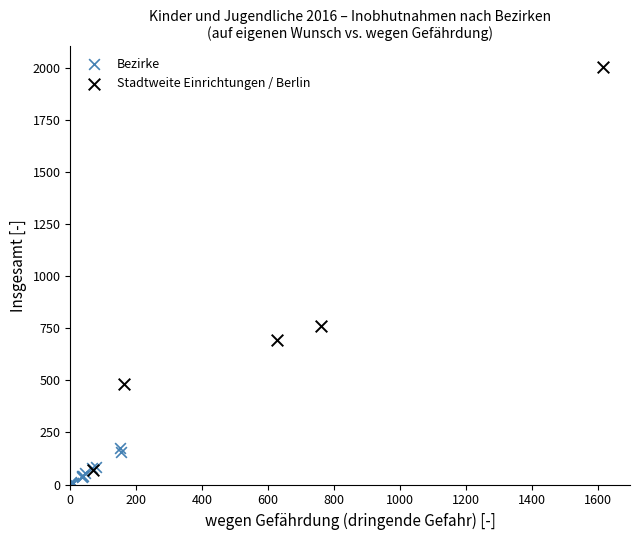

Which series has the largest Y range (max minus min)?

Stadtweite Einrichtungen / Berlin